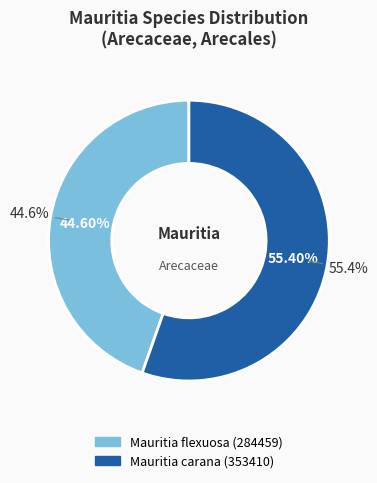

Between Mauritia flexuosa and Mauritia carana, which is larger?

Mauritia carana